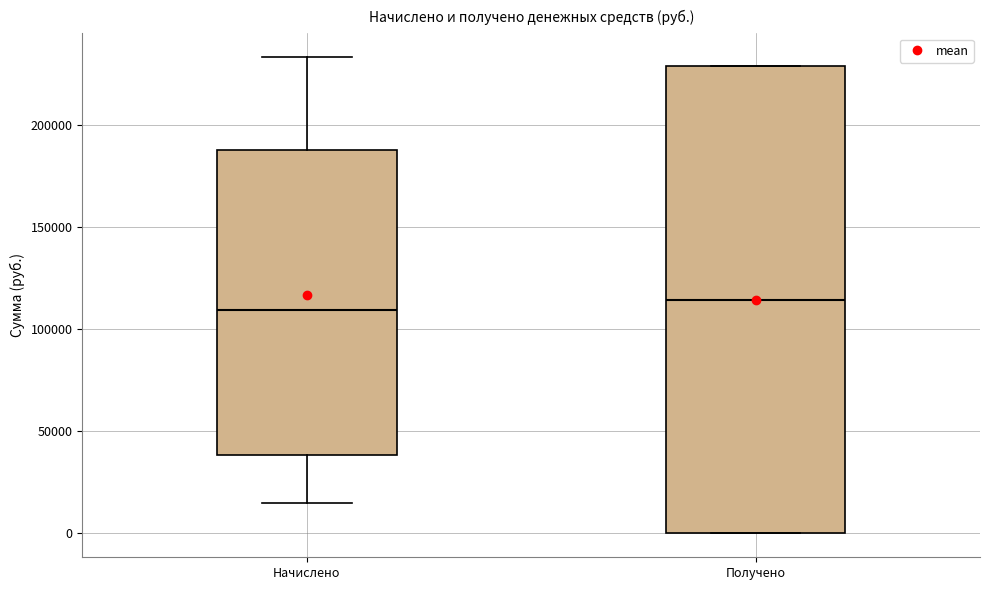

Which box has the highest median line?

Получено